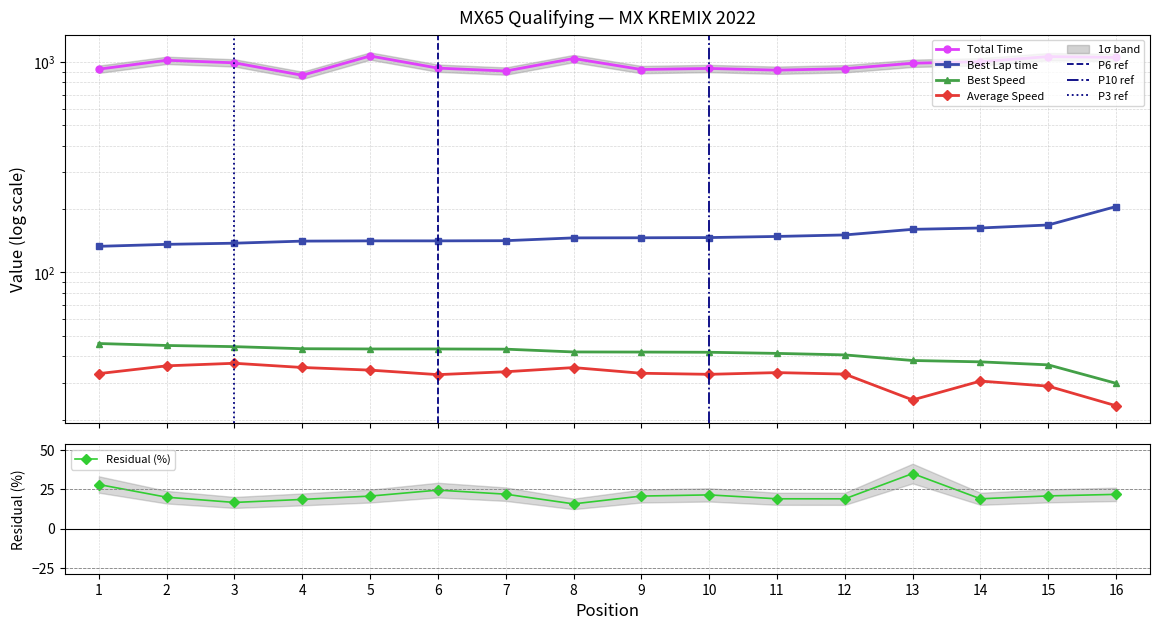

True or false: Total Time and Average Speed intersect in this chart.

False